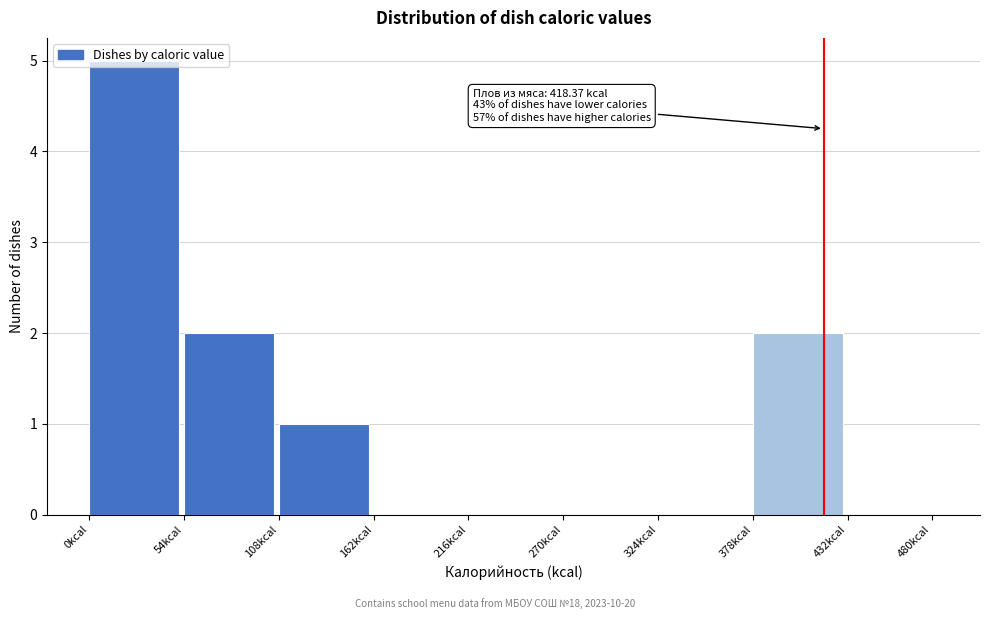

What is the change in value from 0kcal to 324kcal?

-5